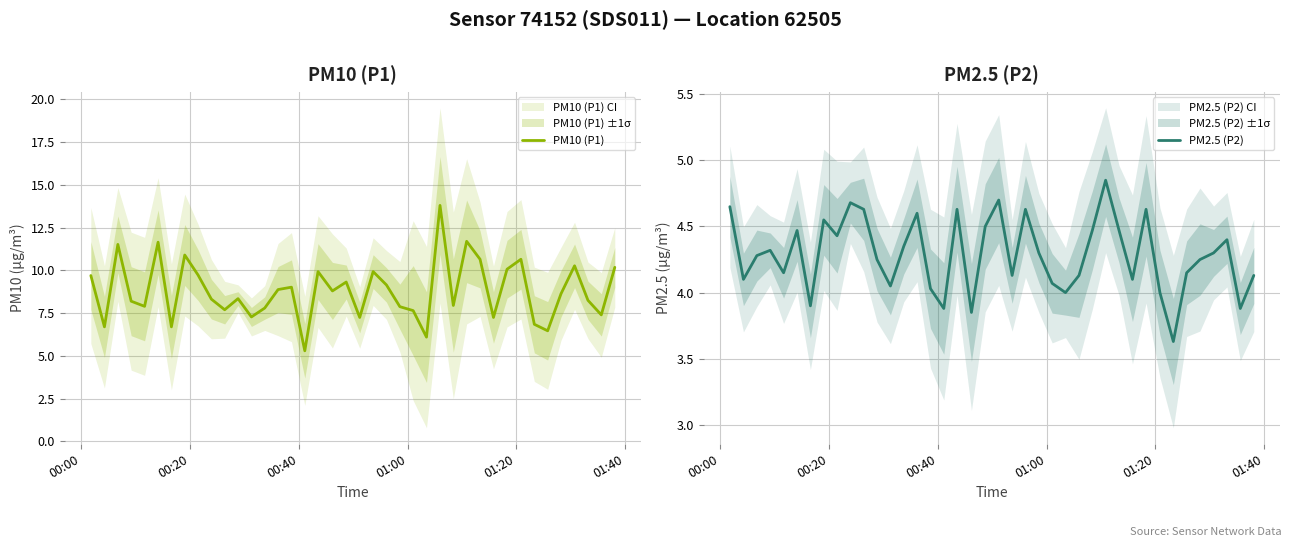

What is the difference between the maximum and second lowest values in the PM10 (P1) series?

7.7